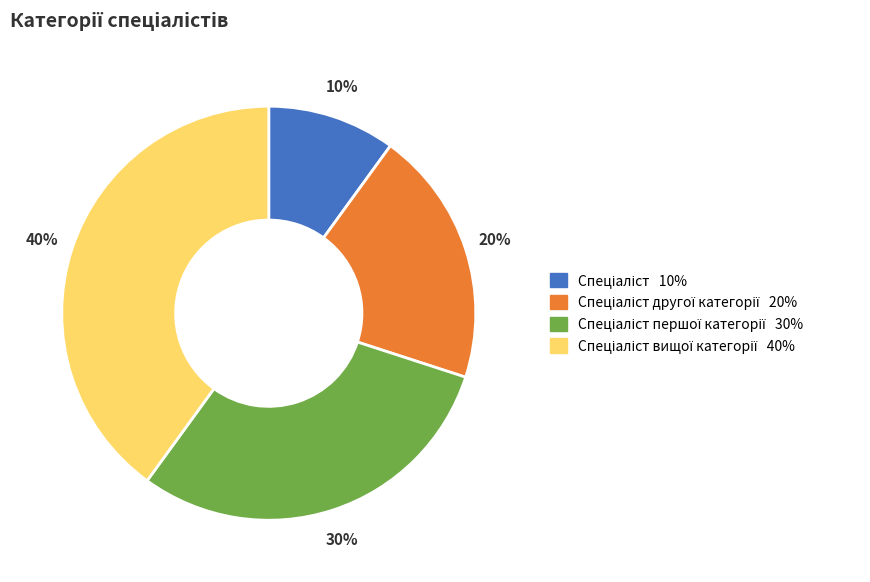

To the nearest percent, what is the difference between the largest and smallest slice percentages?

30%